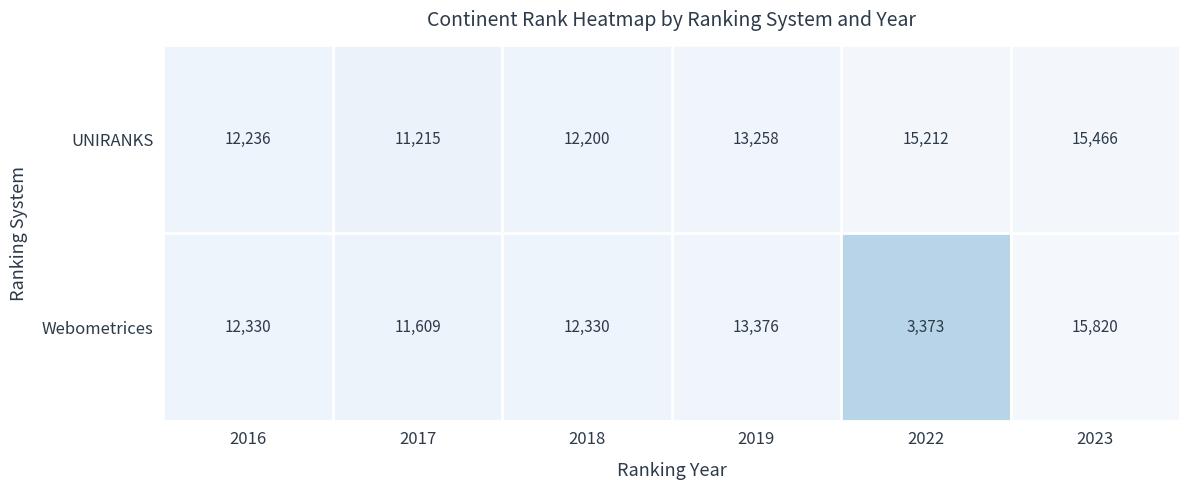

At 2017, list the series in order from smallest to largest.

UNIRANKS, Webometrices